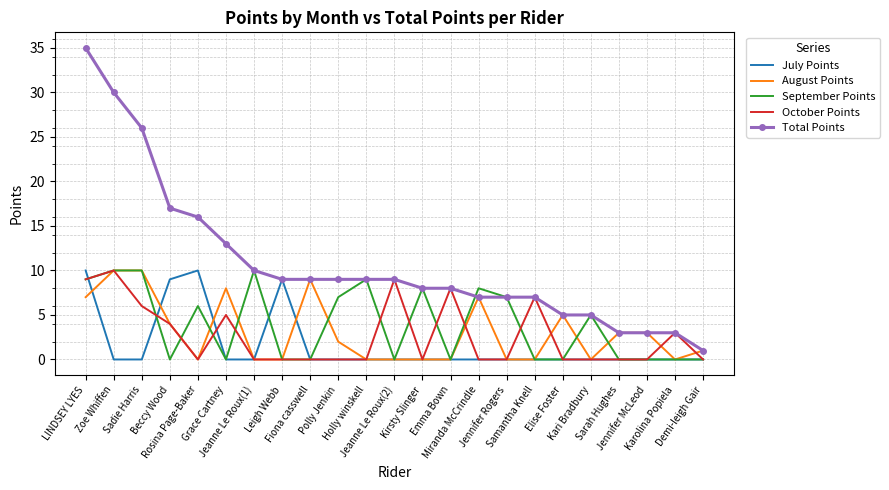

Where does the August Points series first go above 1?

LINDSEY LYES